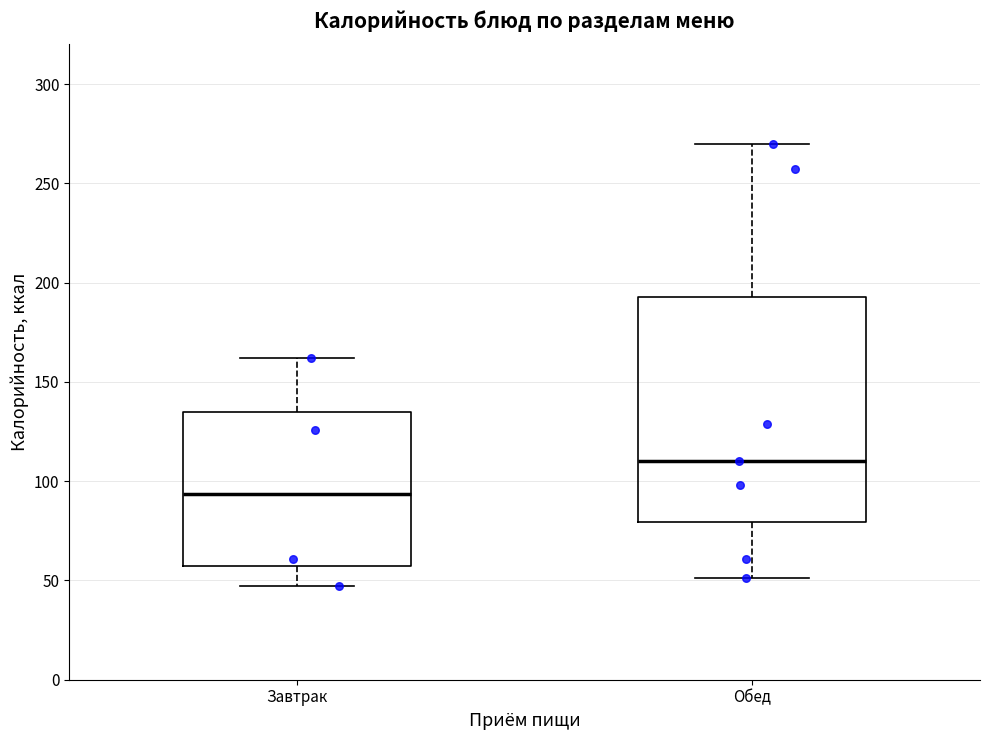

Reading left to right, read every box against the y-axis: the position of its median line, the range the box covers, and the ends of its whiskers. The values are not printed on the chart, so give them approximately, as read against the axis.

Завтрак: median 95, box 60 to 135, whiskers 45 to 160
Обед: median 110, box 80 to 195, whiskers 50 to 270